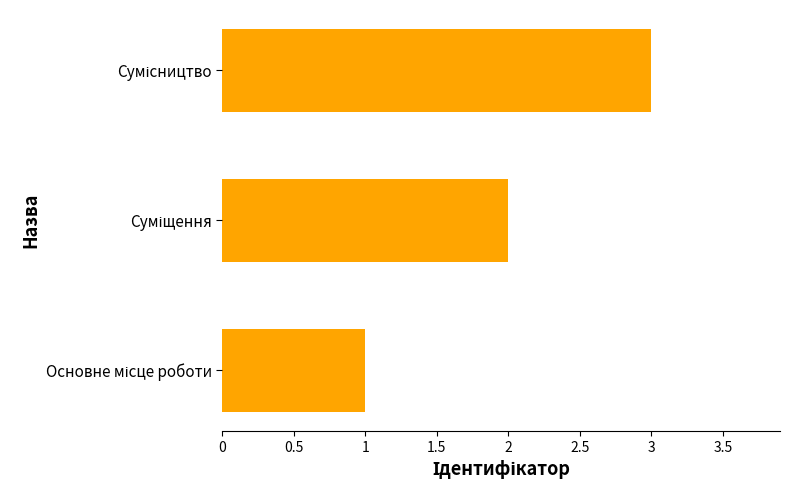

What is the greatest value displayed?

3